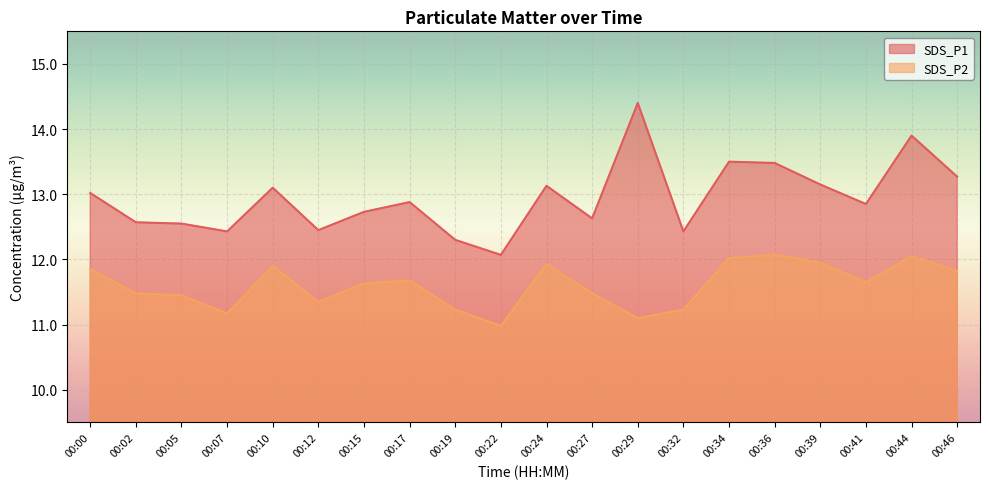

Does the chart display data point markers on the line(s)?

No